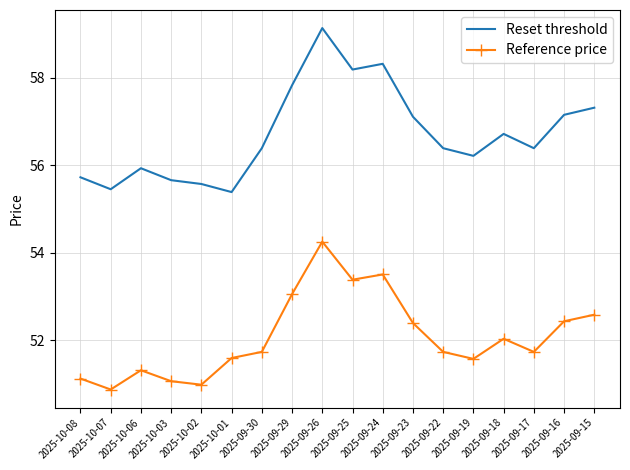

What is the total value across all series at 2025-09-24?

111.8